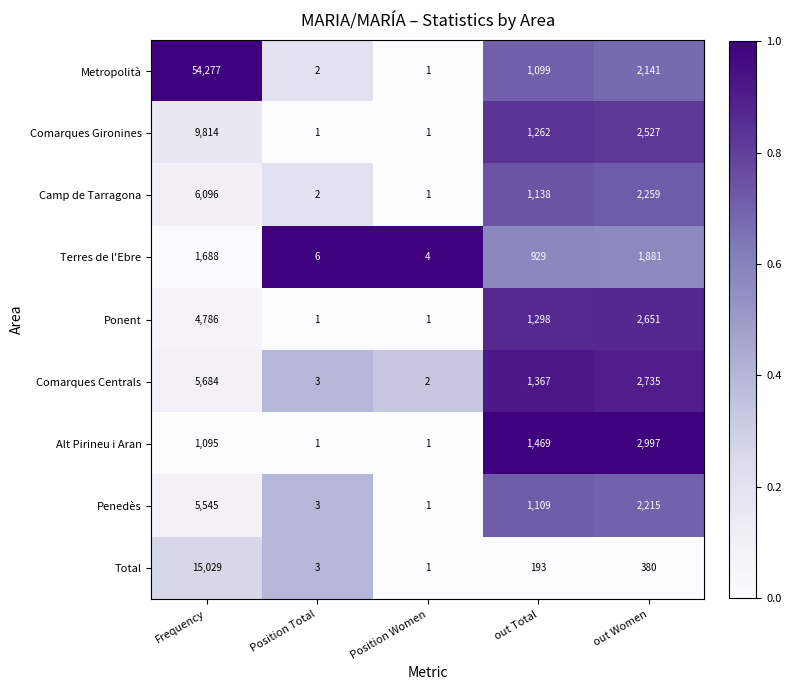

Is the value of Ponent at Position Total greater than the value of Penedès at Position Total?

No